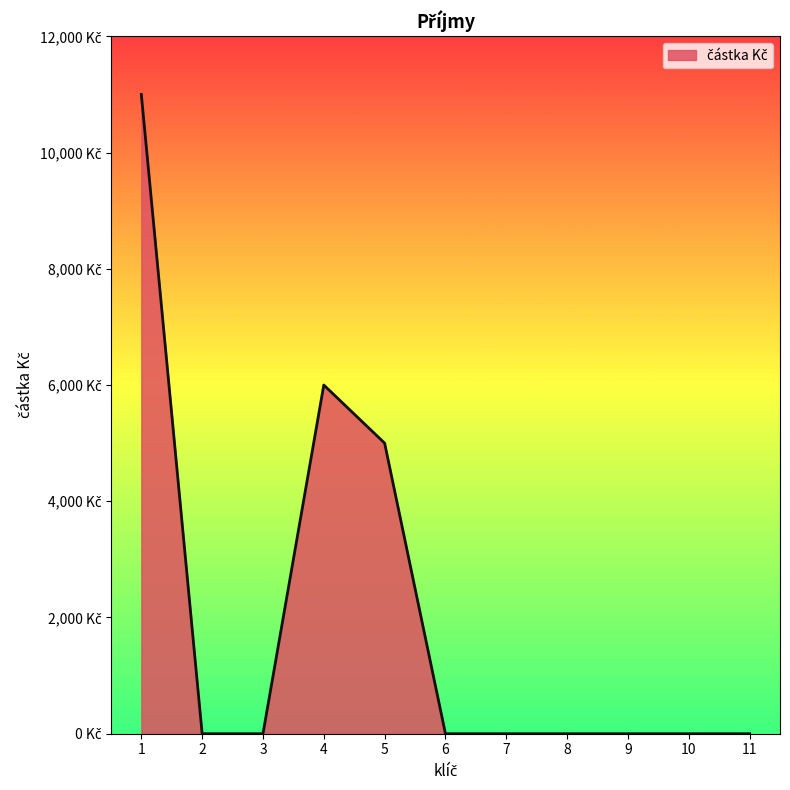

List the labels in order of value, smallest first.

2, 3, 6, 7, 8, 9, 10, 11, 5, 4, 1